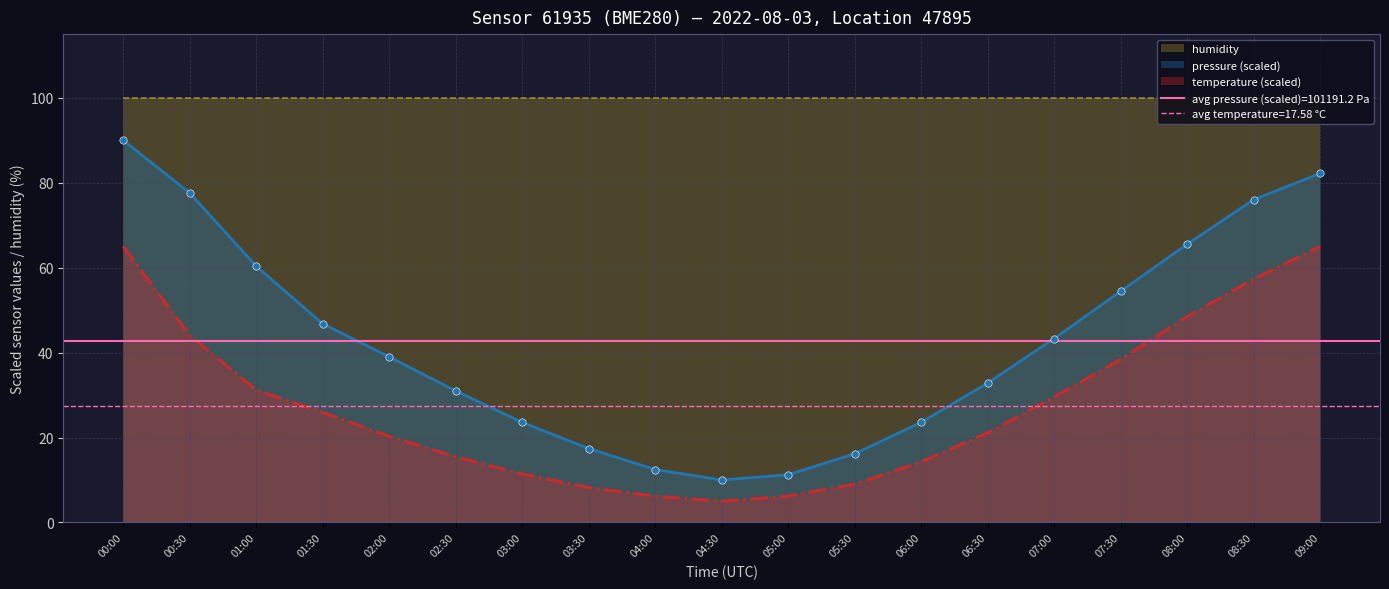

True or false: temperature (scaled) has a value of 29.6 at 07:00.

True